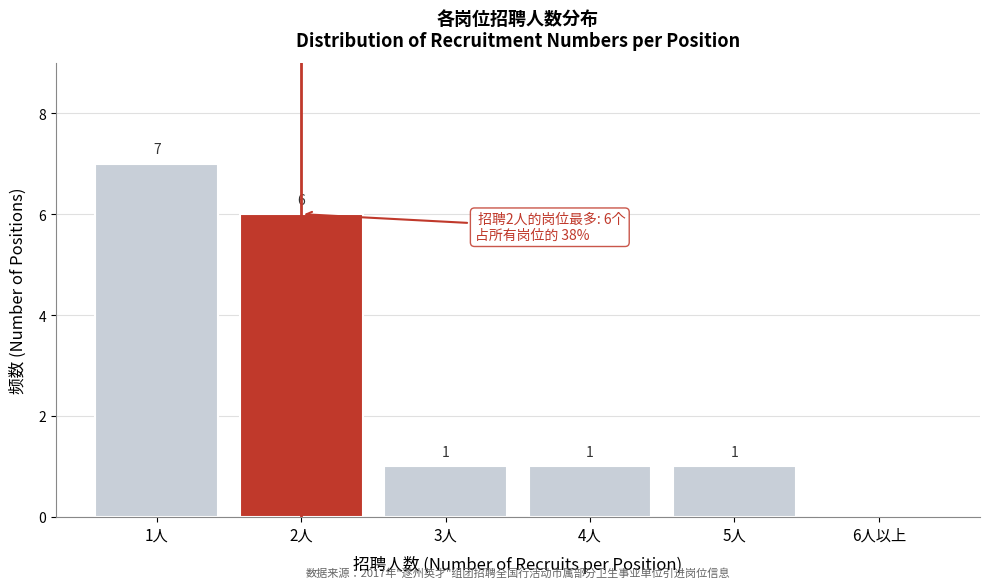

Reading left to right, list all the values displayed in this chart.

1人=7	2人=6	3人=1	4人=1	5人=1	6人以上=0